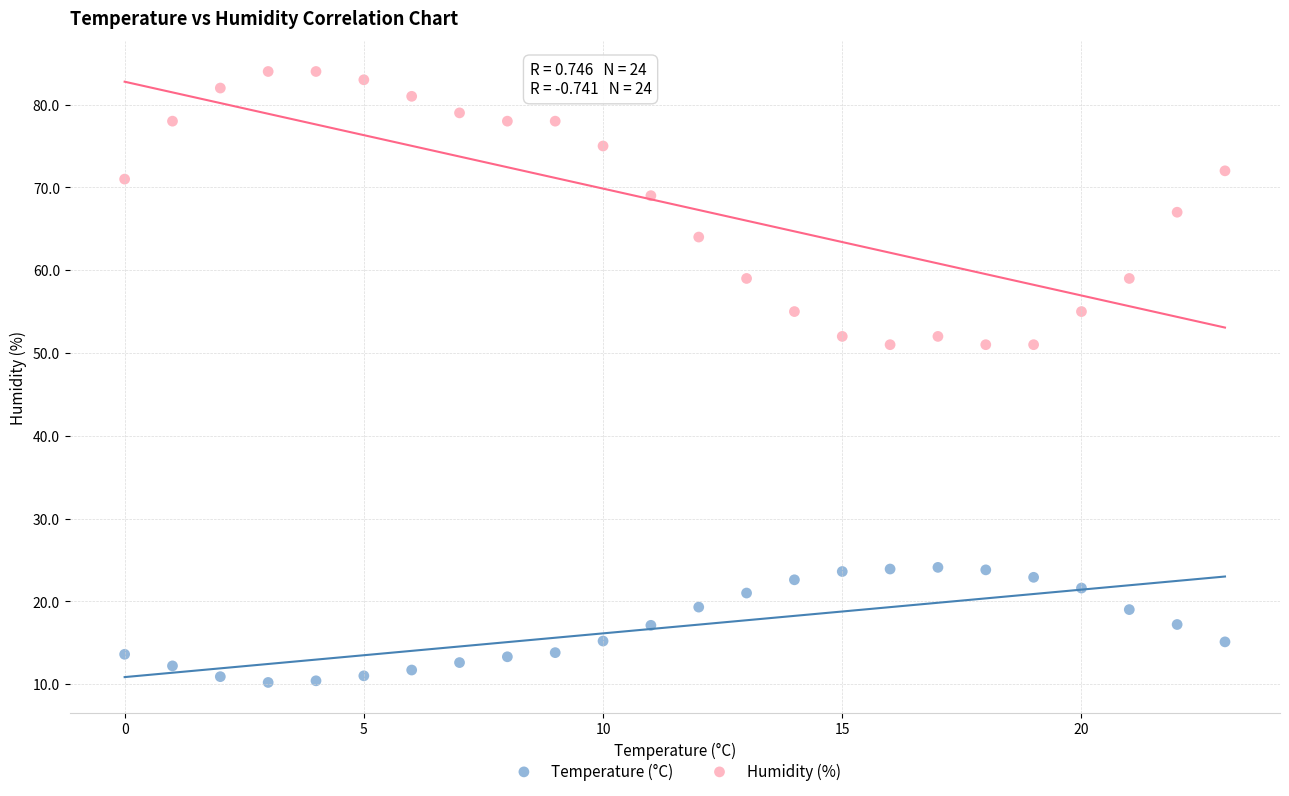

Which series reaches the maximum Y coordinate?

Humidity (%)